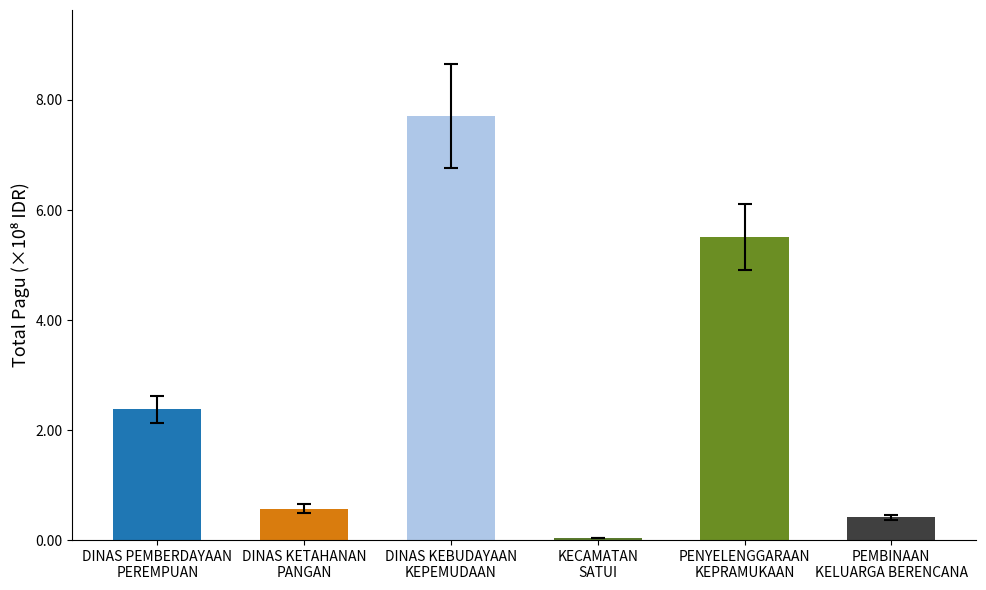

How many bars are there in total?

6